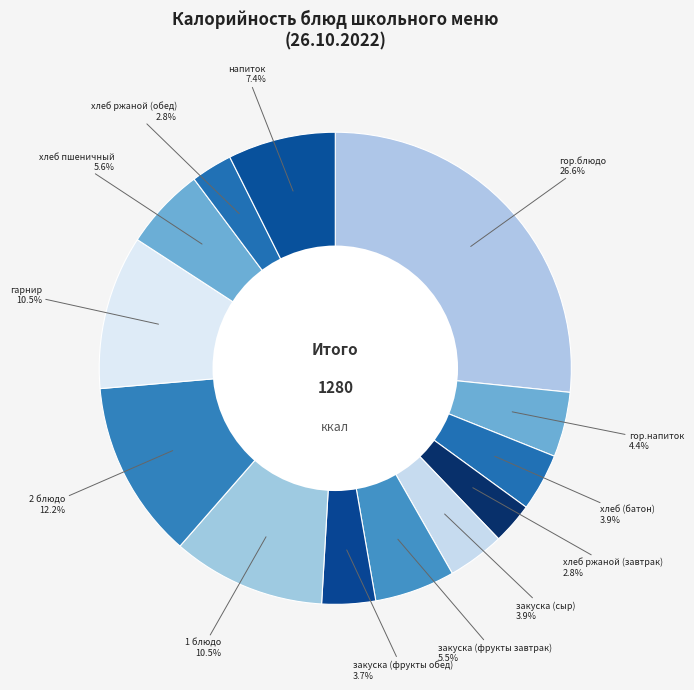

Do напиток and гор.блюдо together represent more than half of the pie?

No